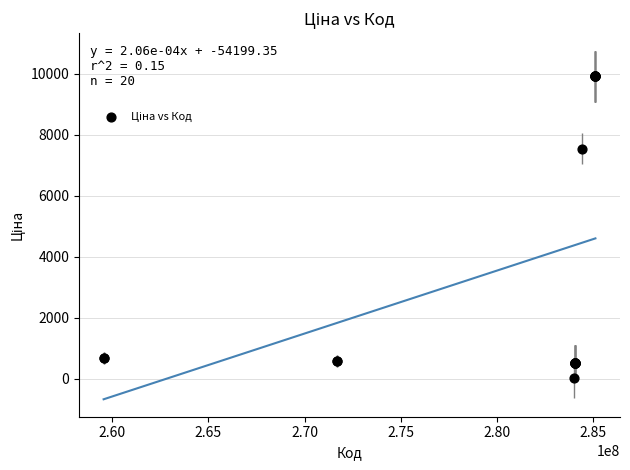

What Y value in the scatter plot is closest to 4970?

7545.9